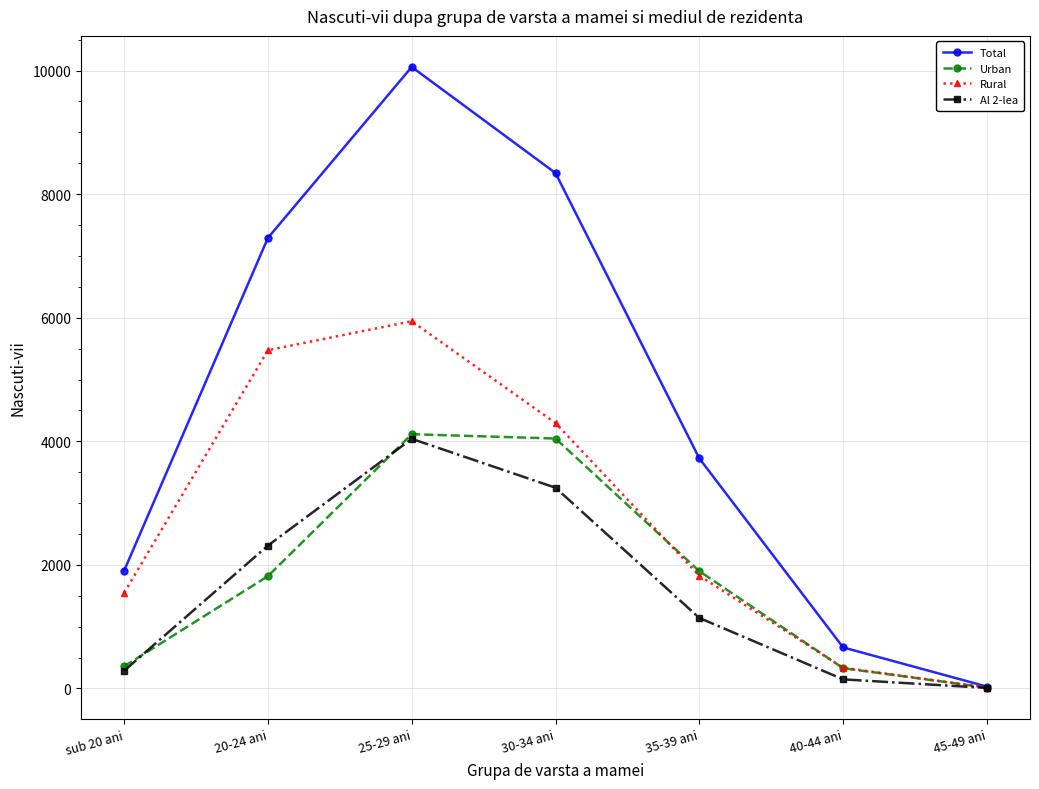

What is the label of the 2nd point from the right?

40-44 ani